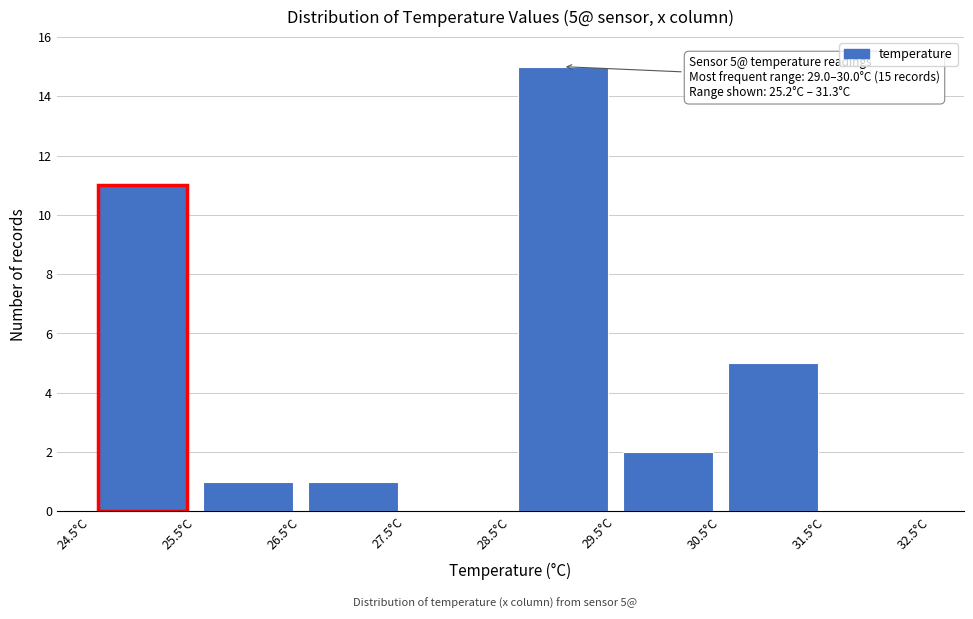

Over which range of the x-axis is the bar tallest?

28.5 to 29.5